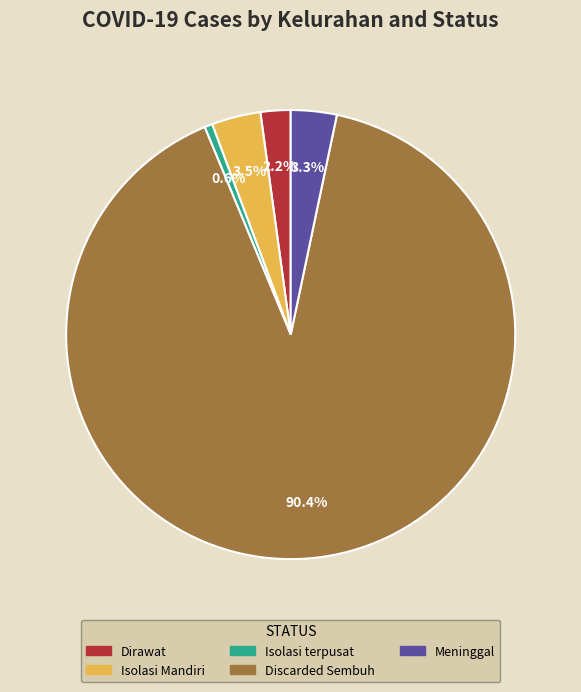

Does any single category account for the majority?

Yes